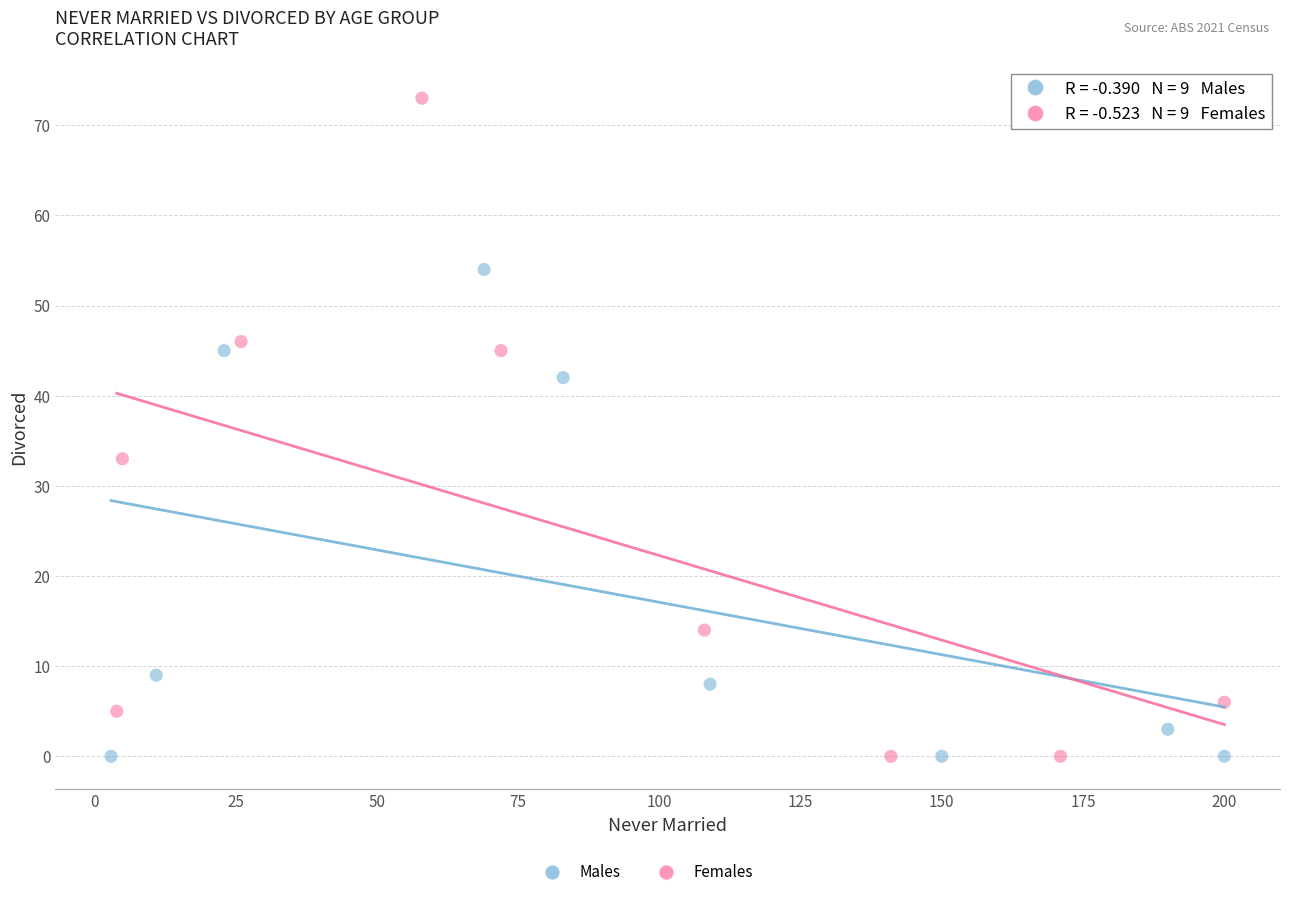

Which series has the widest spread of Y values?

Females